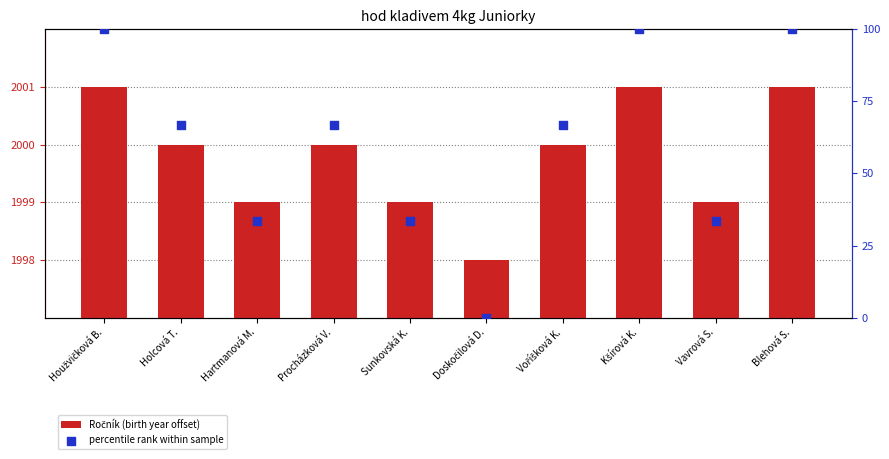

At how many categories does at least one series exceed 17?

9